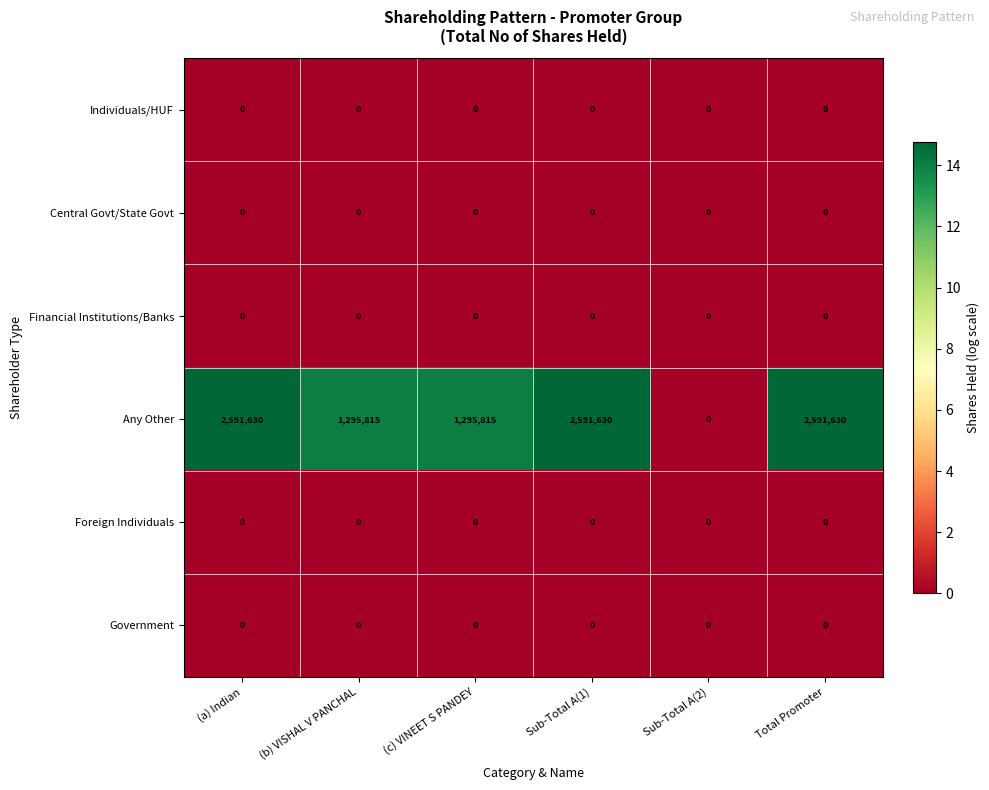

What is the greatest value displayed?

2591630